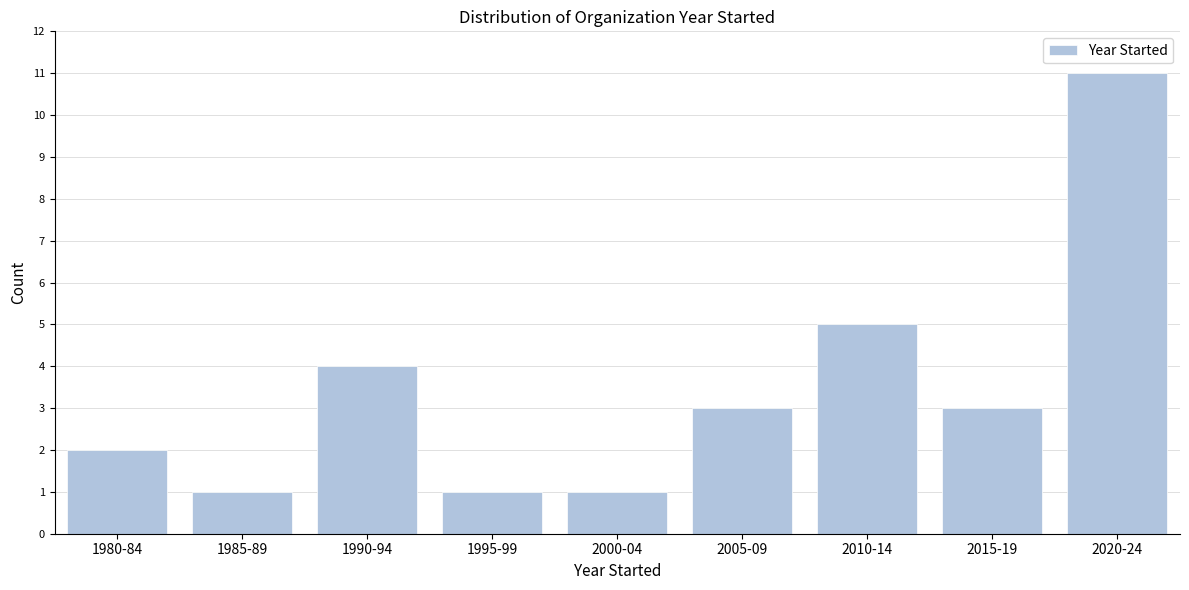

Reading left to right, extract all data points from this chart.

2	1	4	1	1	3	5	3	11